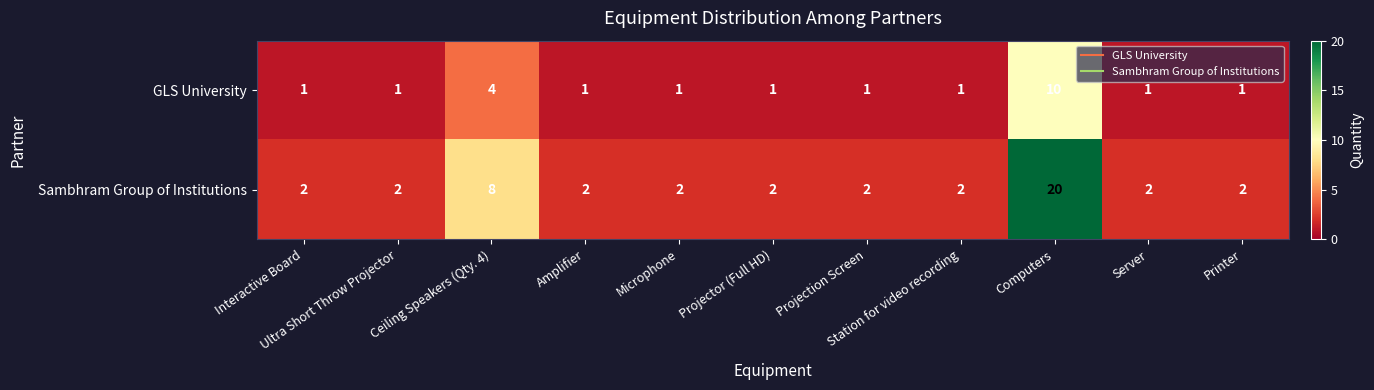

What is the maximum value shown in the chart?

20